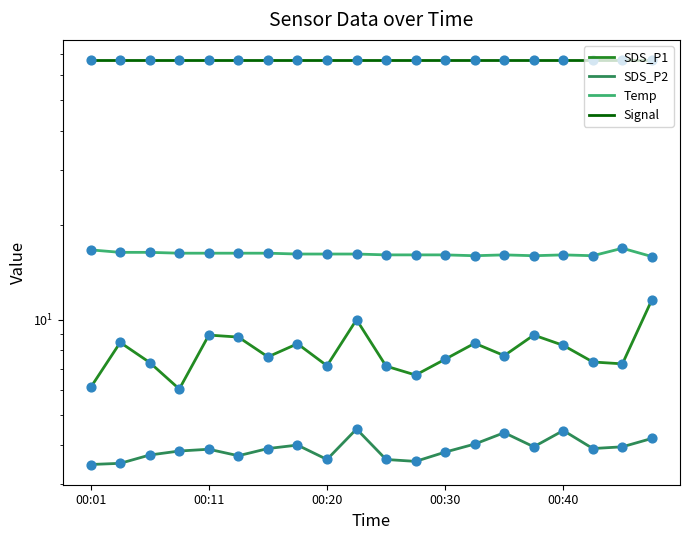

At which category is the sum across all series the highest?

19